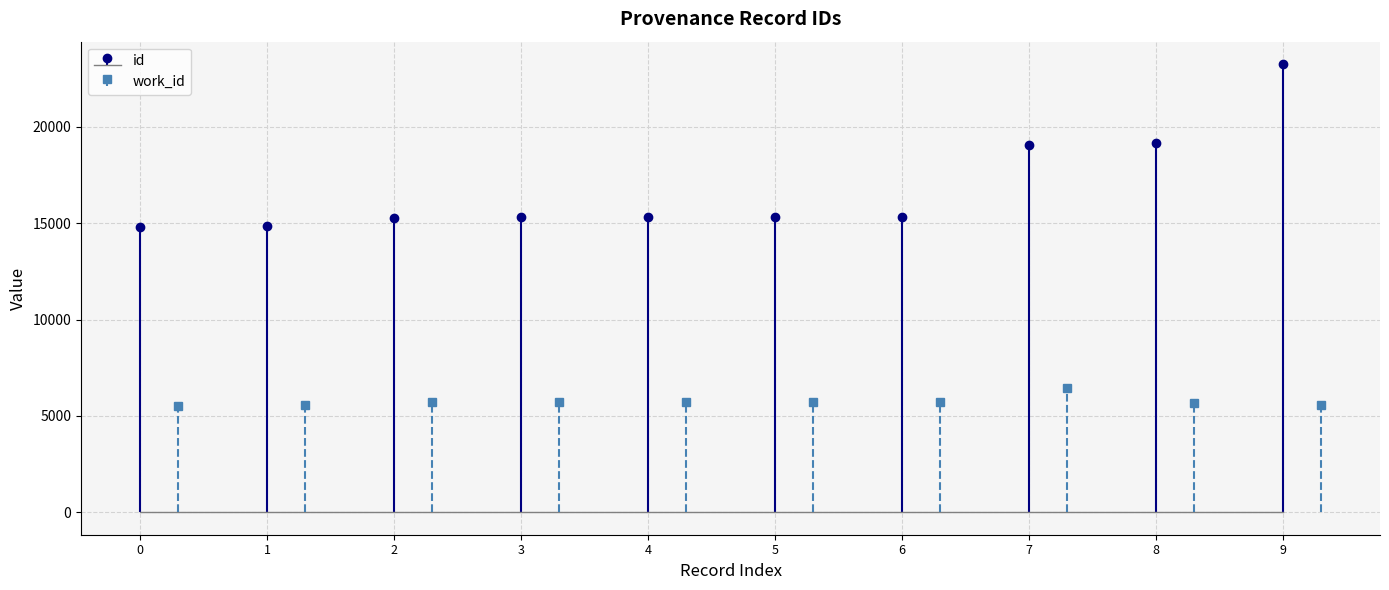

Are the bars horizontal?

No